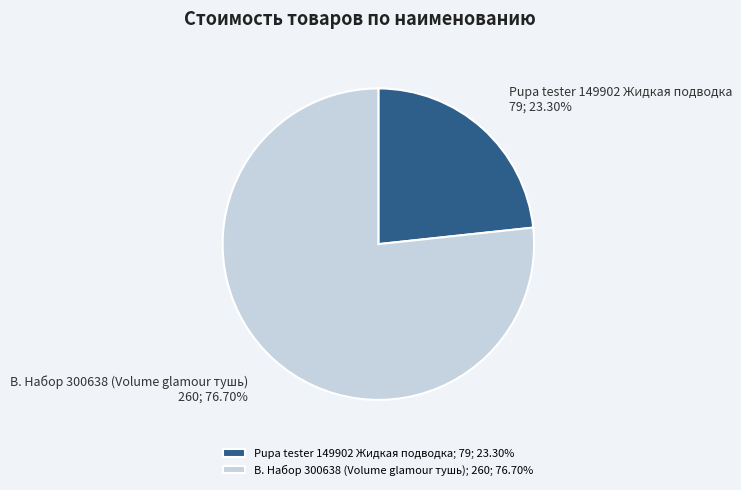

To the nearest percent, what is the combined percentage of B. Набор 300638 (Volume glamour тушь) and Pupa tester 149902 Жидкая подводка?

100%